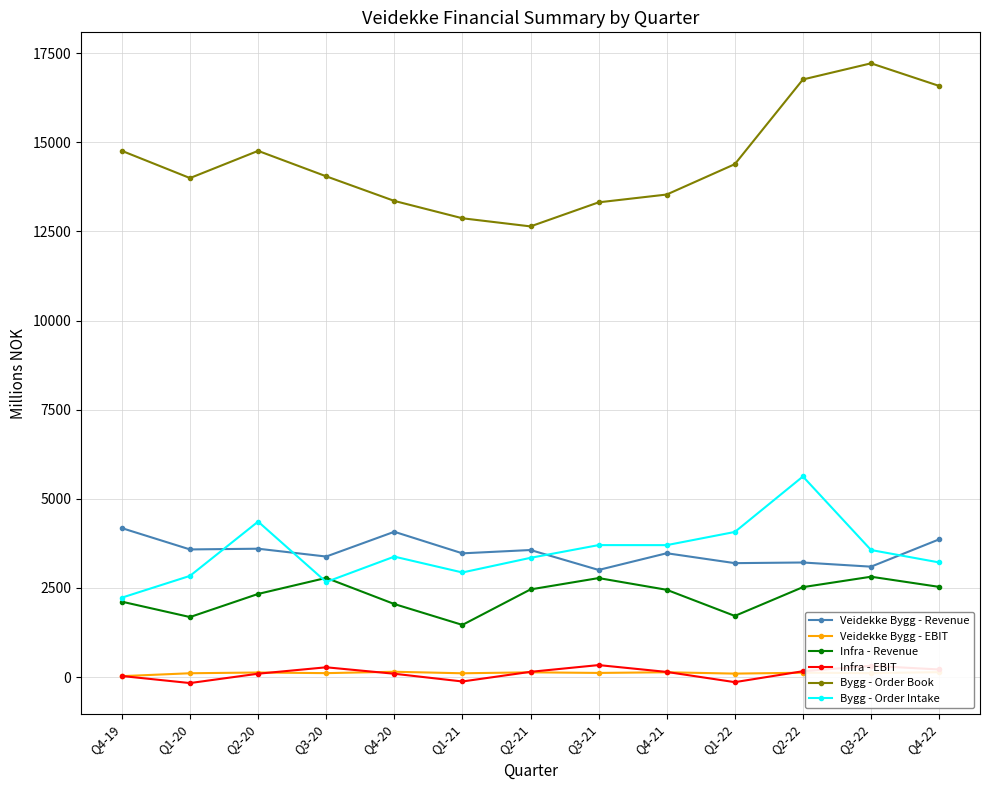

What is the label of the 9th point from the right?

Q4-20